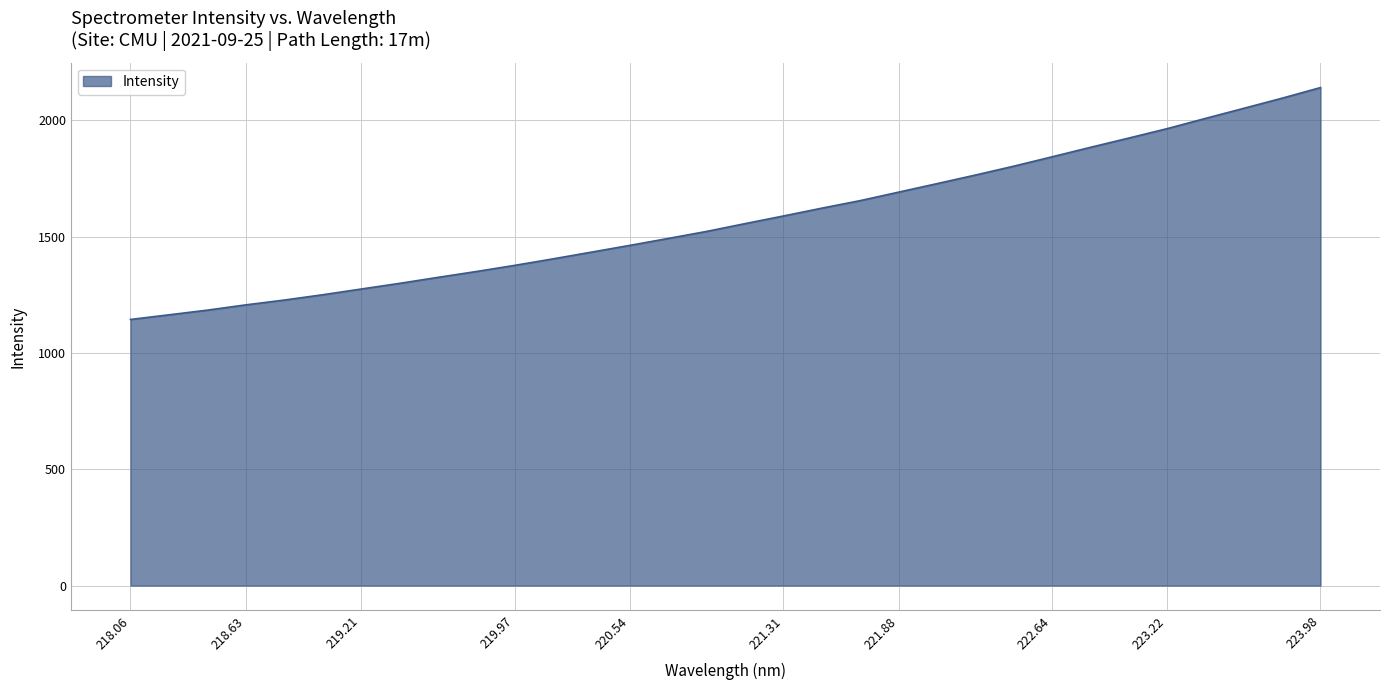

What is the smallest value displayed?

1143.9